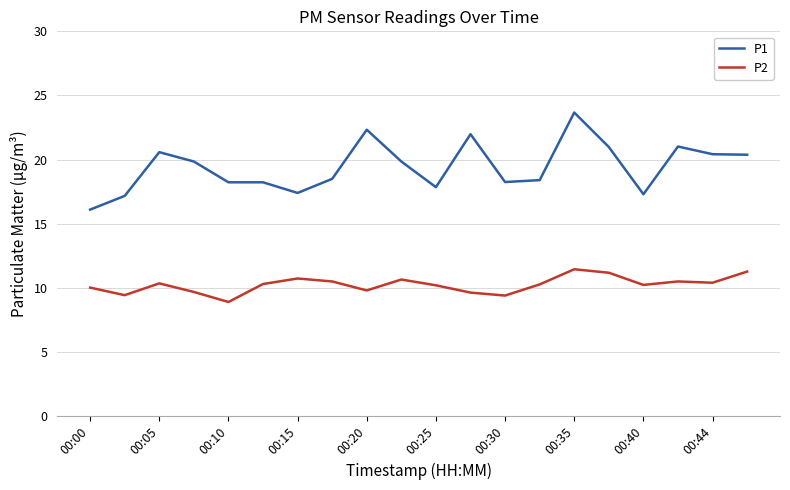

What is the greatest value displayed?

23.7